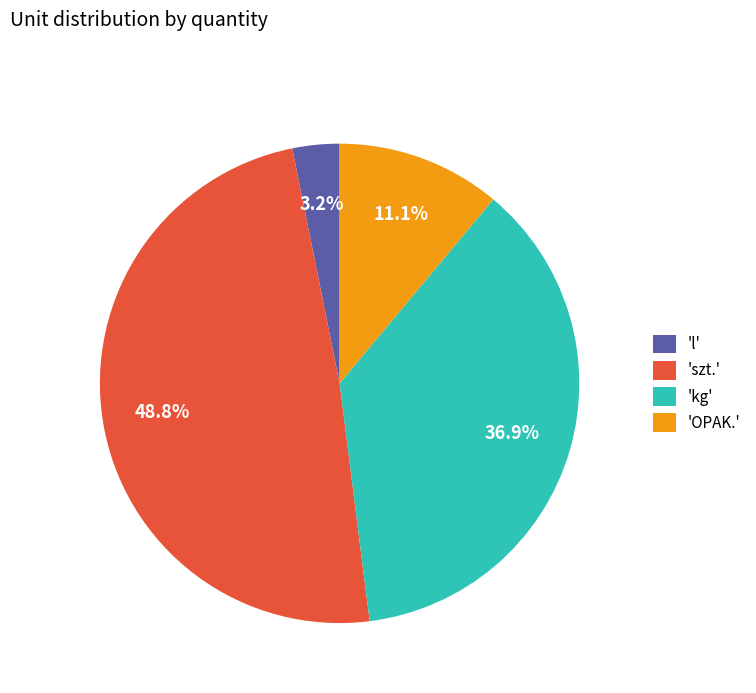

To the nearest percent, what is the average slice percentage?

25%